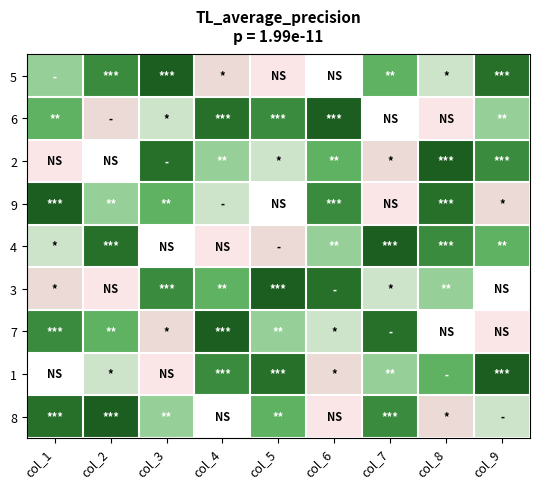

What is the total value across all series at col_9?

45